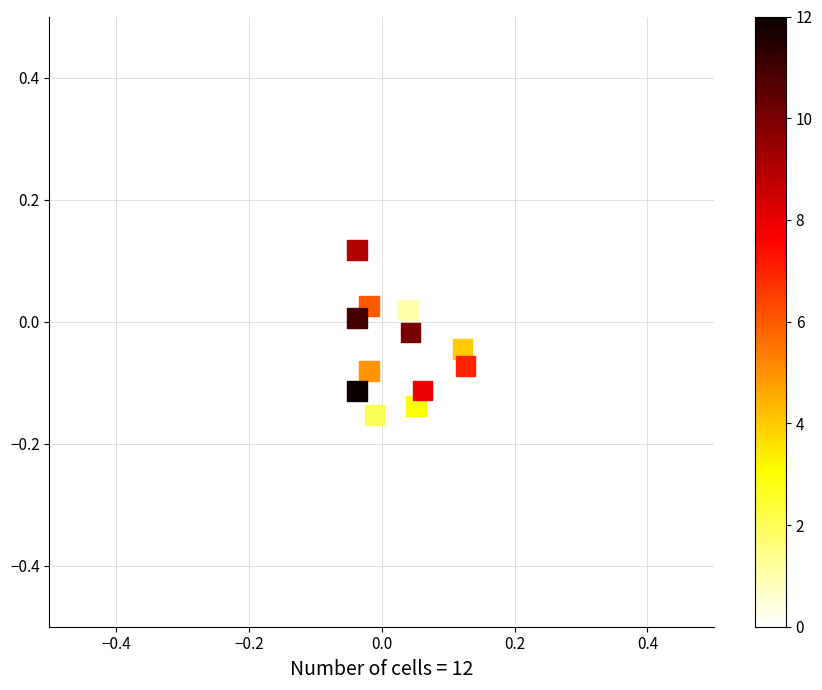

What is the range of Y values (max minus min)?

0.3